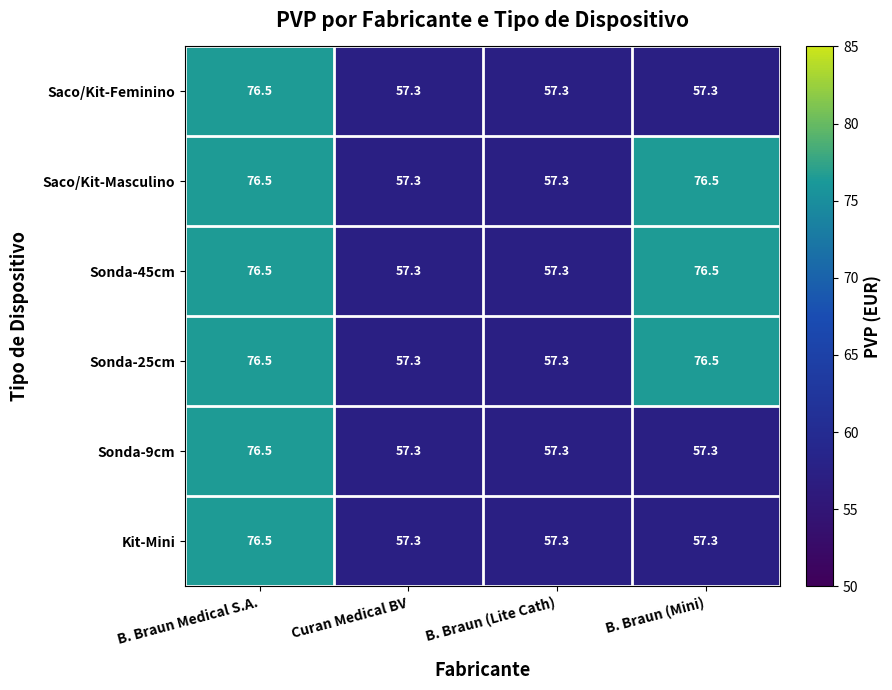

The value of Sonda-25cm at B. Braun (Lite Cath) is 57.3. True or false?

True